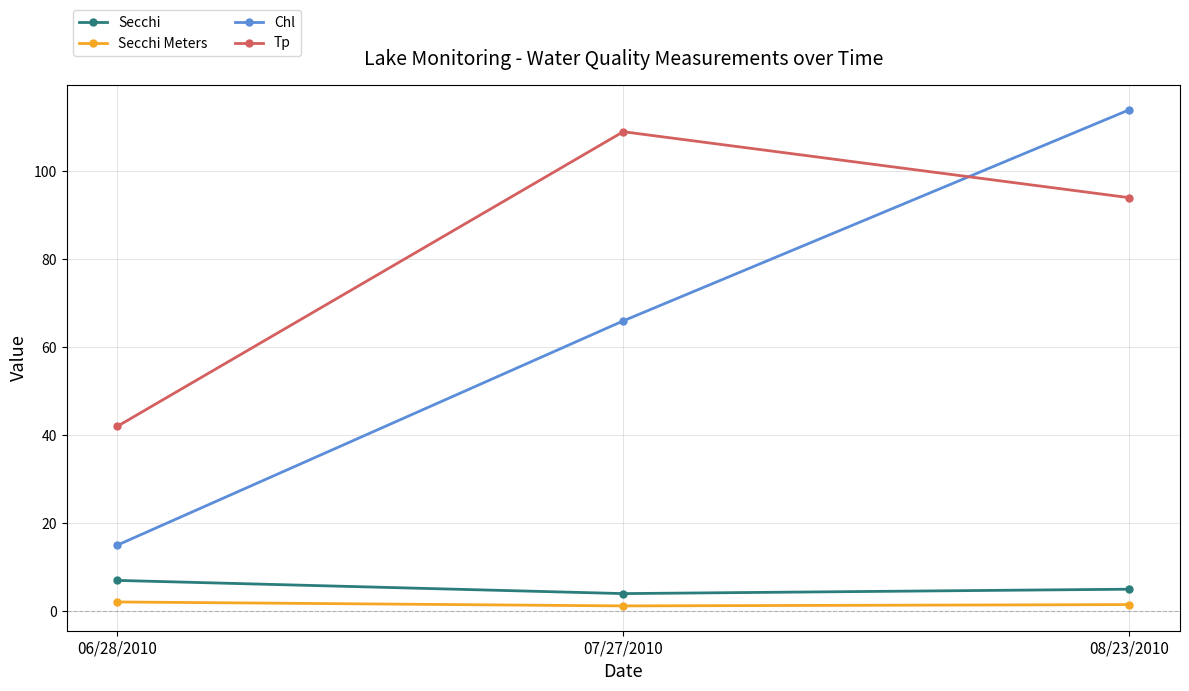

True or false: Secchi Meters has a value of 1.2 at 07/27/2010.

True